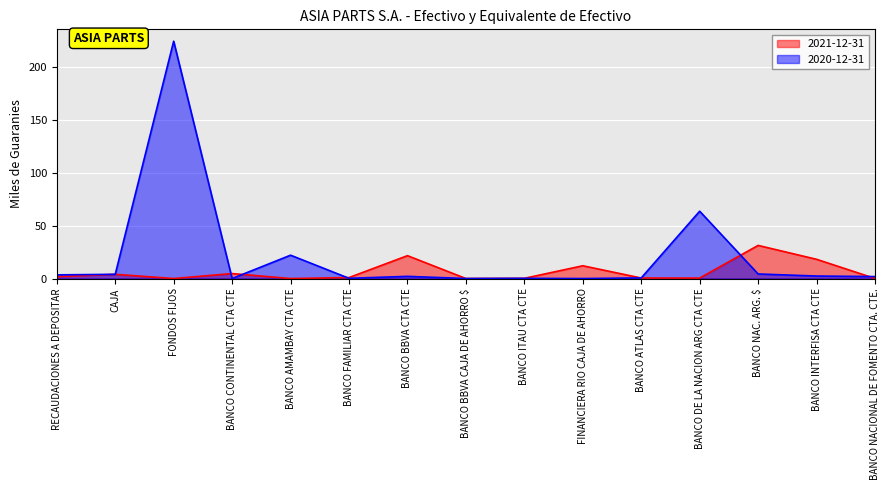

In 2020-12-31, how many points are higher than both neighbors (excluding endpoints)?

5